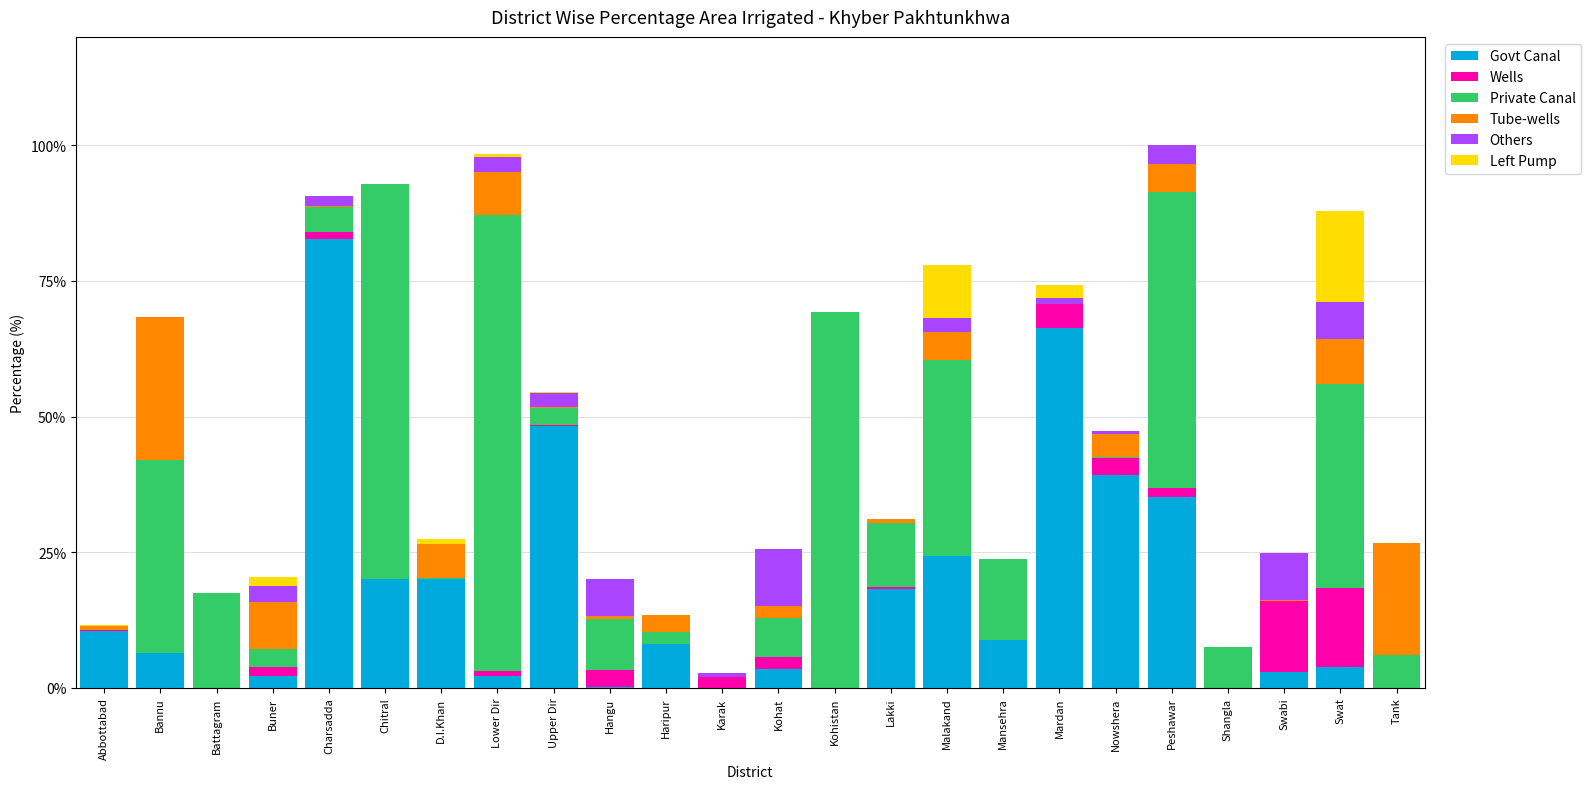

At which label does Govt Canal reach its peak?

Charsadda